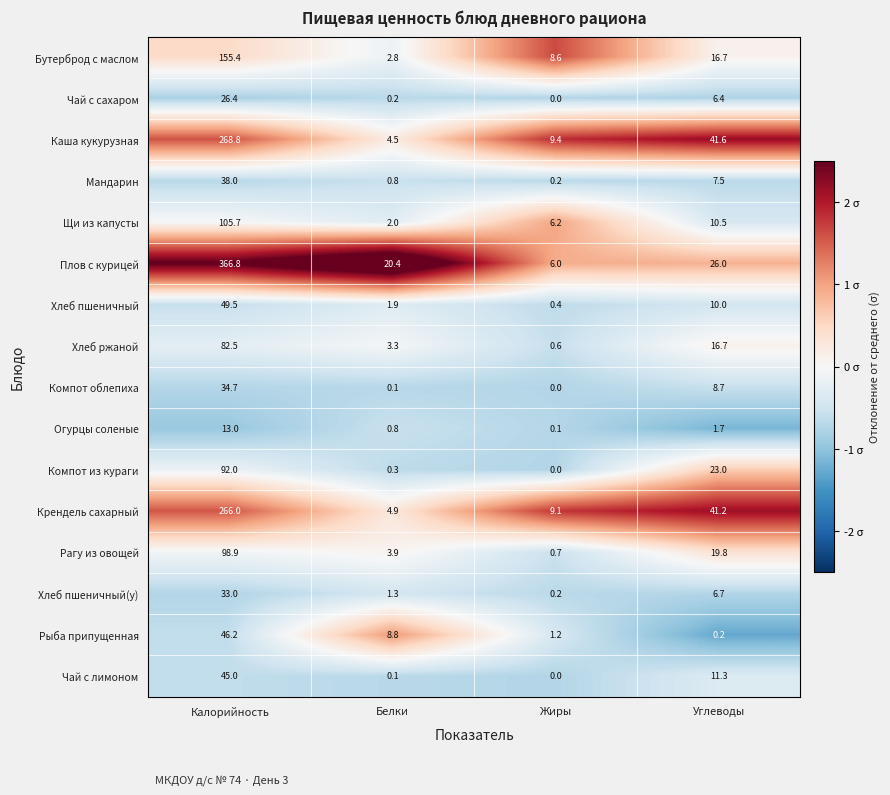

At which label is Хлеб пшеничный(у) closest to 16?

Углеводы